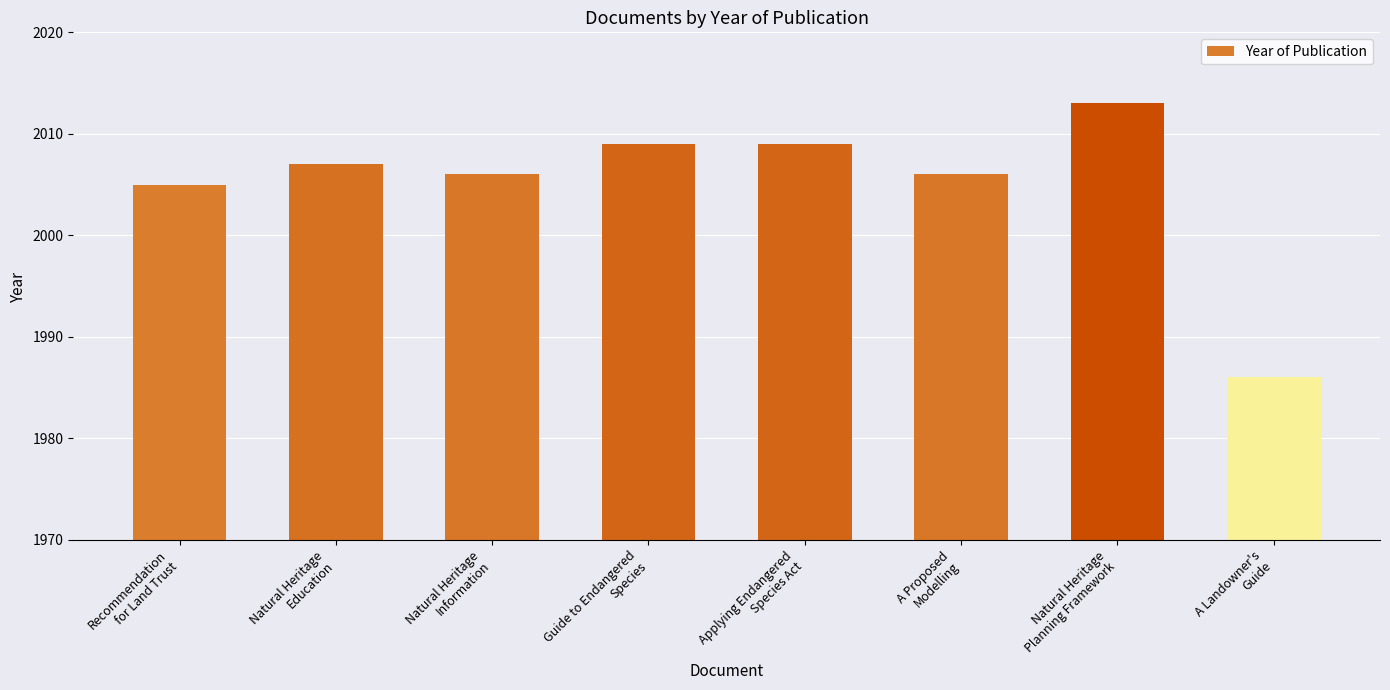

What is the average value?

2005